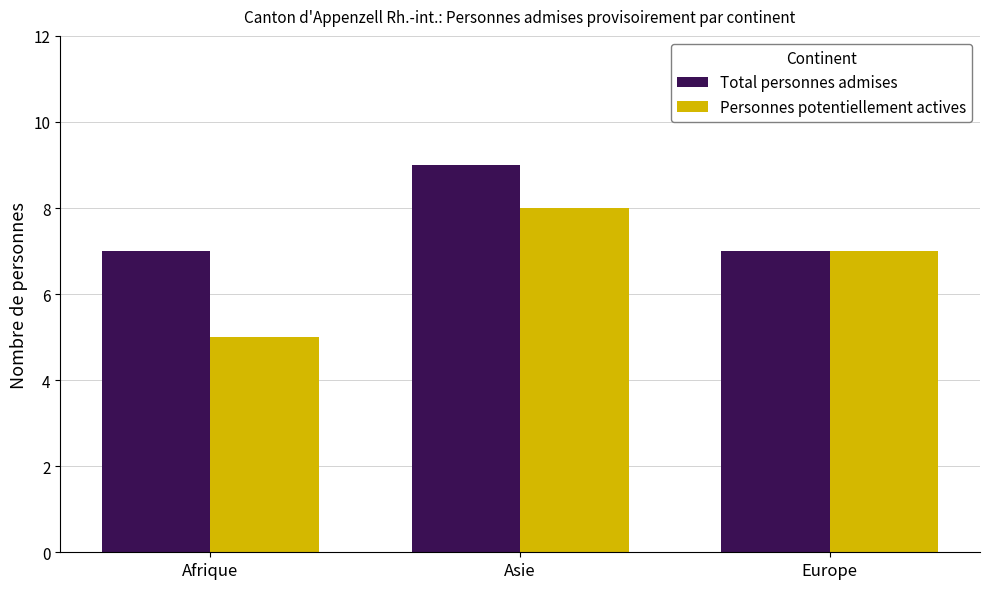

What is the smallest value displayed?

5